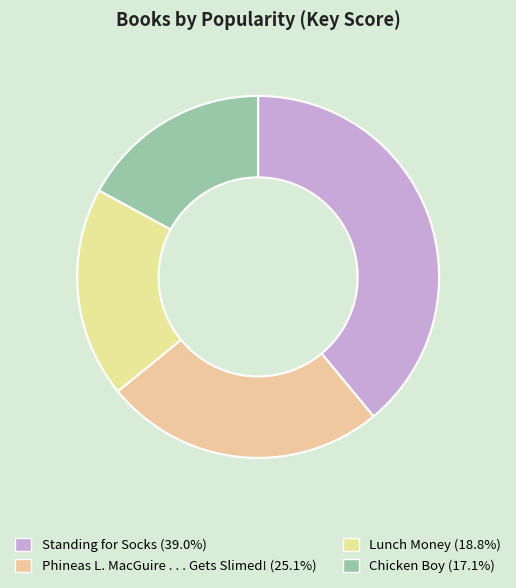

Rank the categories by value from lowest to highest.

Chicken Boy, Lunch Money, Phineas L. MacGuire . . . Gets Slimed!, Standing for Socks